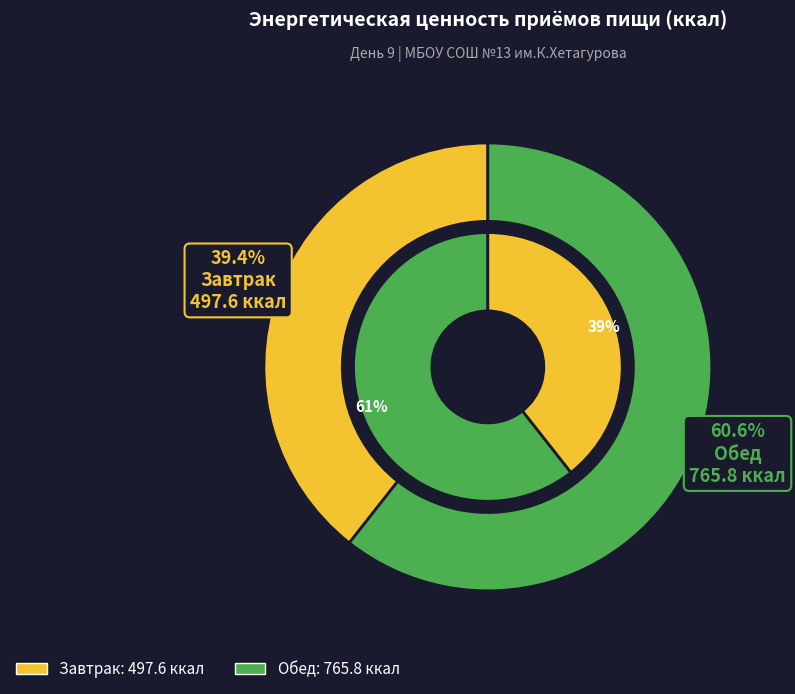

What is the smallest slice in the pie chart?

Завтрак